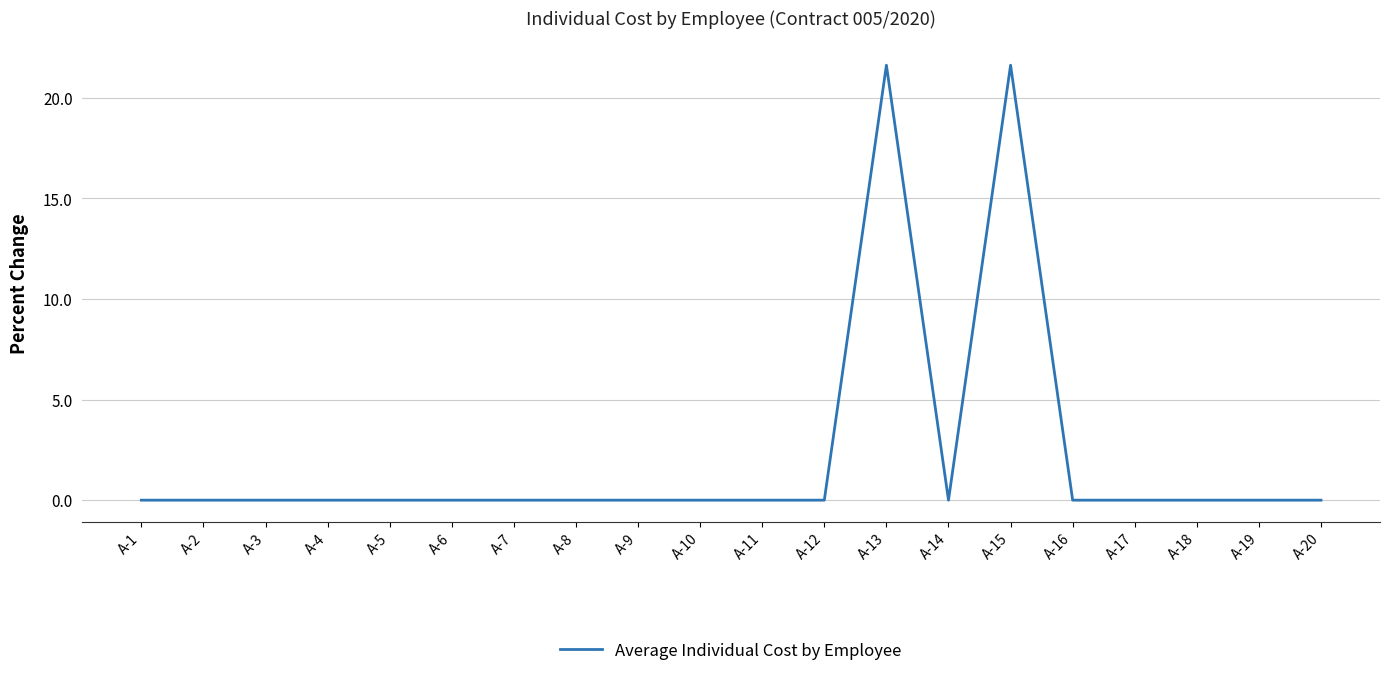

What is the average value?

2.2